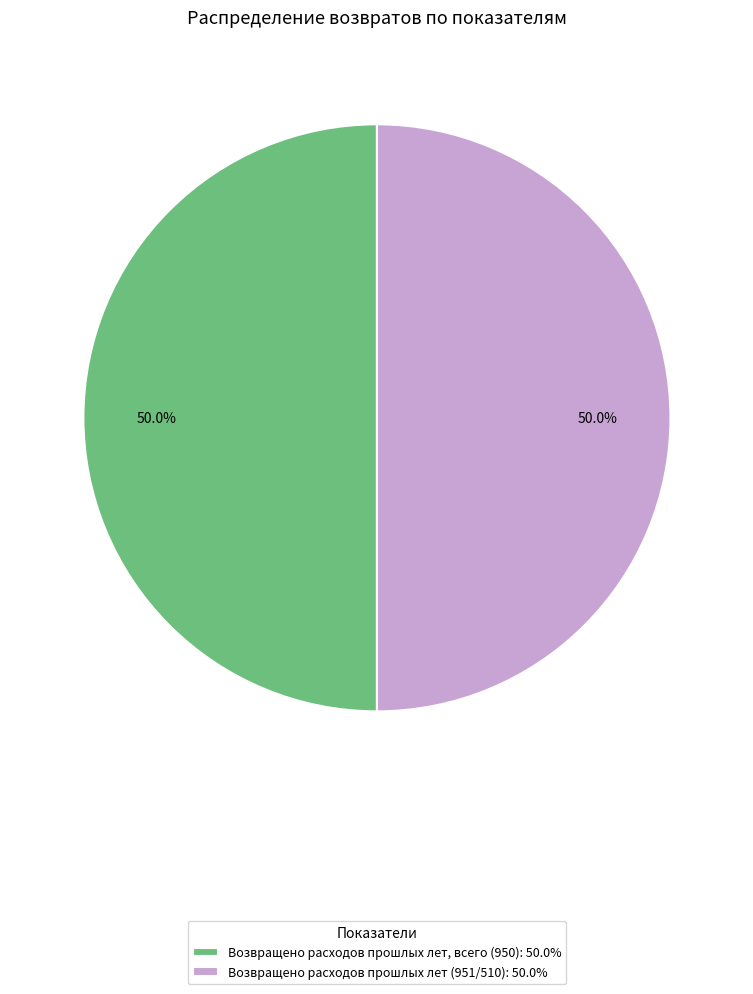

Do Возвращено расходов прошлых лет, всего (950): 50.0% and Возвращено расходов прошлых лет (951/510): 50.0% together represent more than half of the pie?

Yes